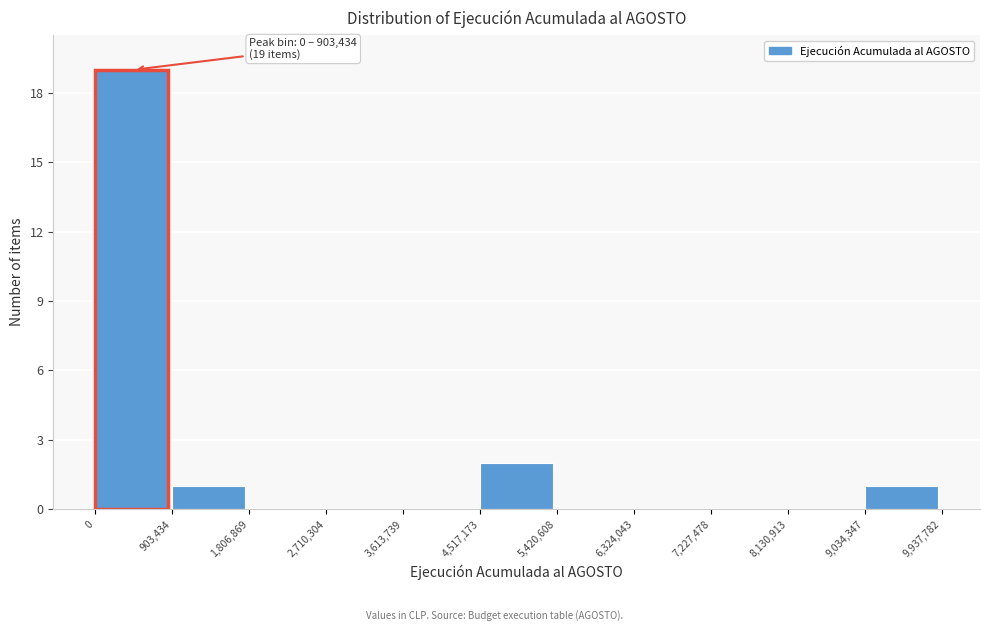

Which range on the x-axis has the tallest bar?

0 to 903,434